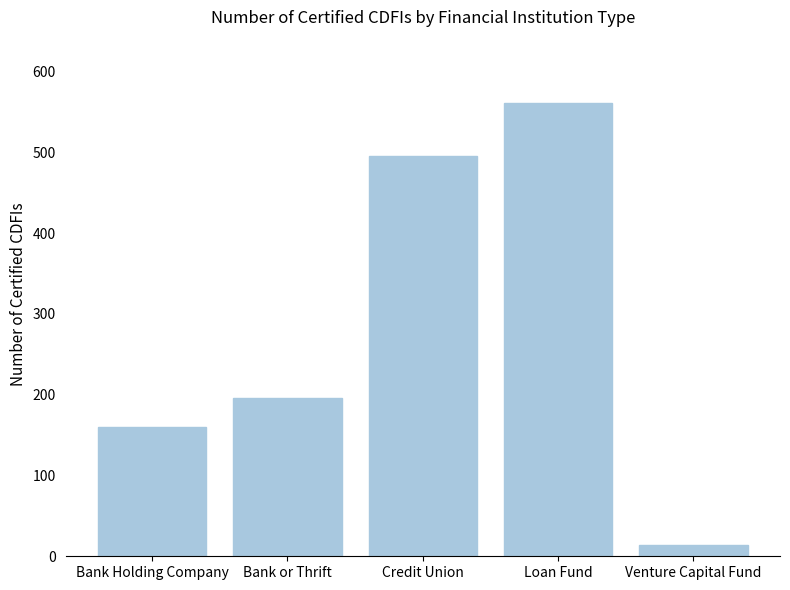

Reading left to right, transcribe all the data shown in this chart.

Bank Holding Company=160	Bank or Thrift=196	Credit Union=496	Loan Fund=561	Venture Capital Fund=14